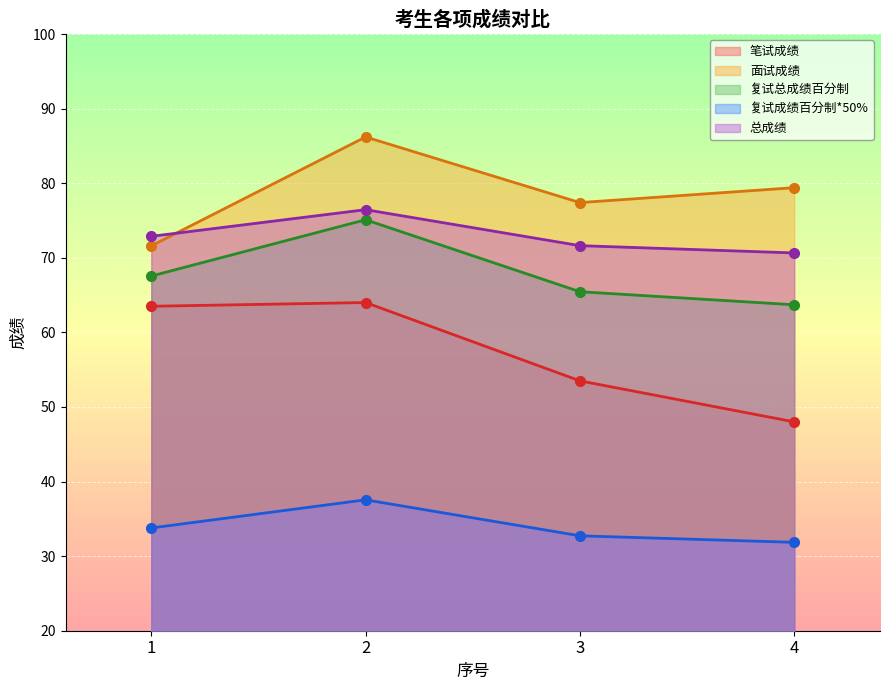

What are all the series names shown in the legend?

笔试成绩, 面试成绩, 复试总成绩百分制, 复试成绩百分制*50%, 总成绩